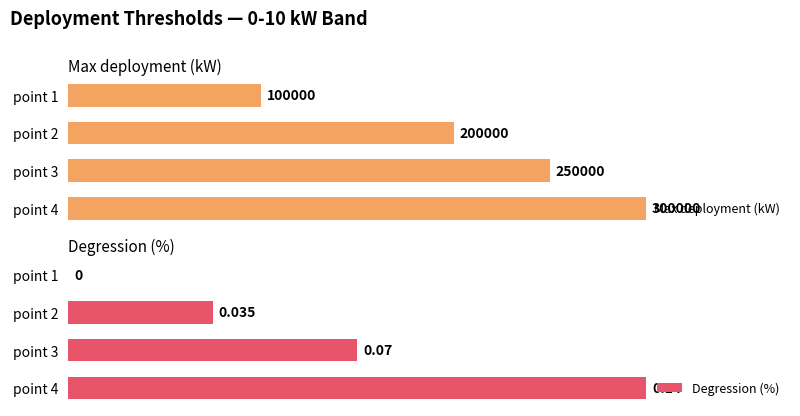

Which has a higher value, point 3 or point 2?

point 3